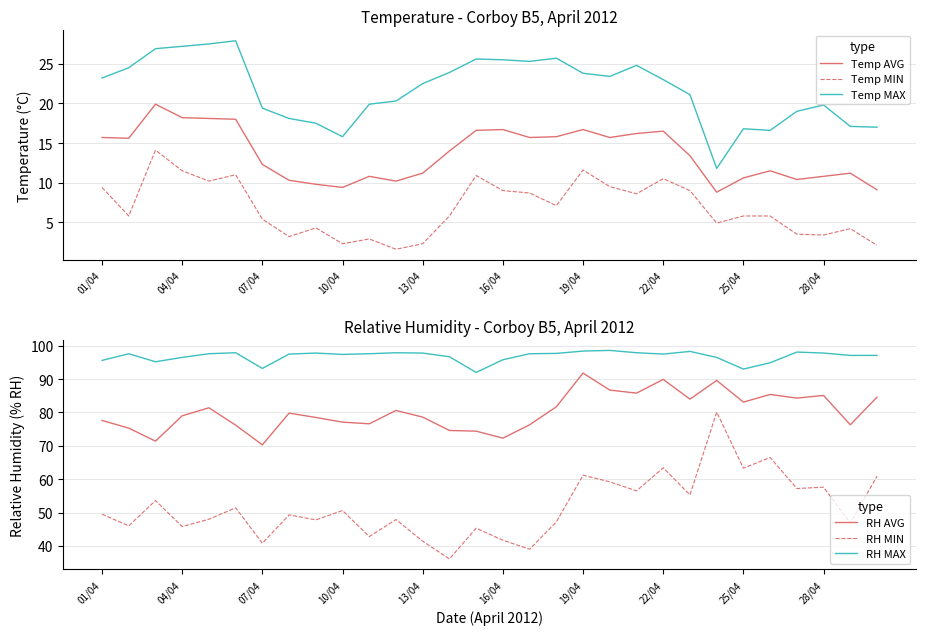

The value of Temp AVG at 19/04 is 3.9. True or false?

False